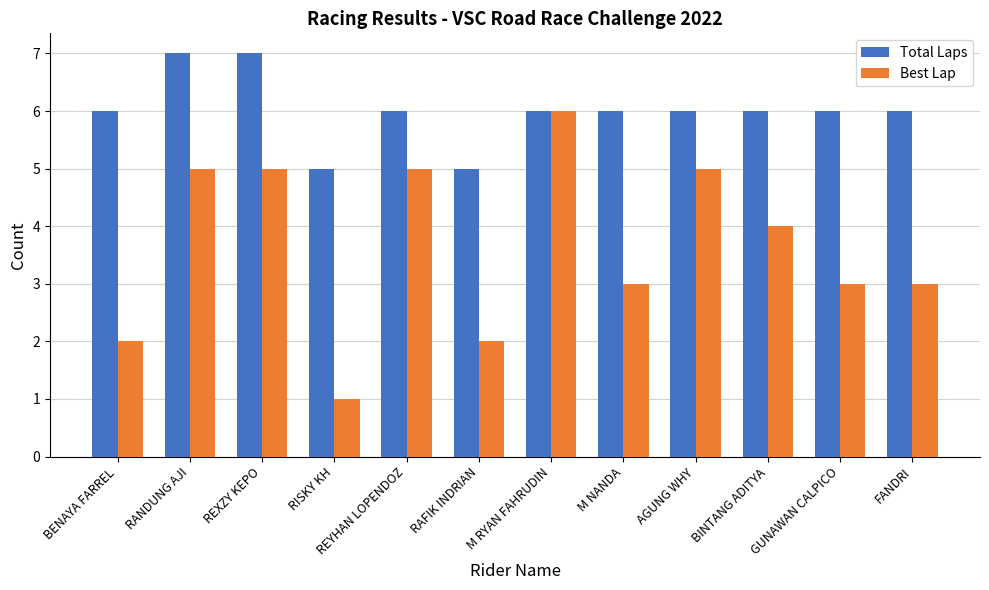

Count the number of categories in the chart.

12